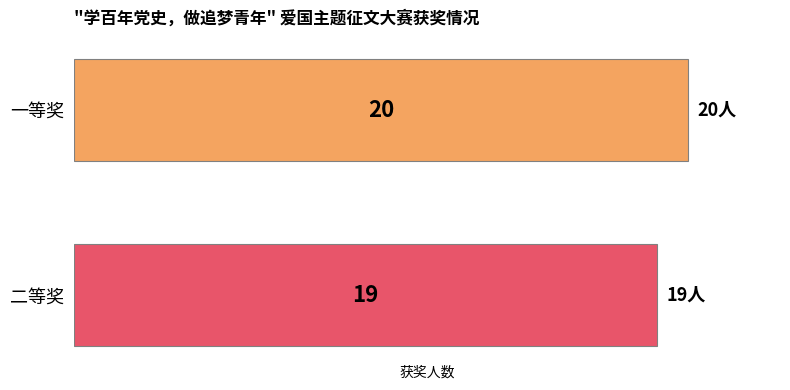

What is the greatest value displayed?

20